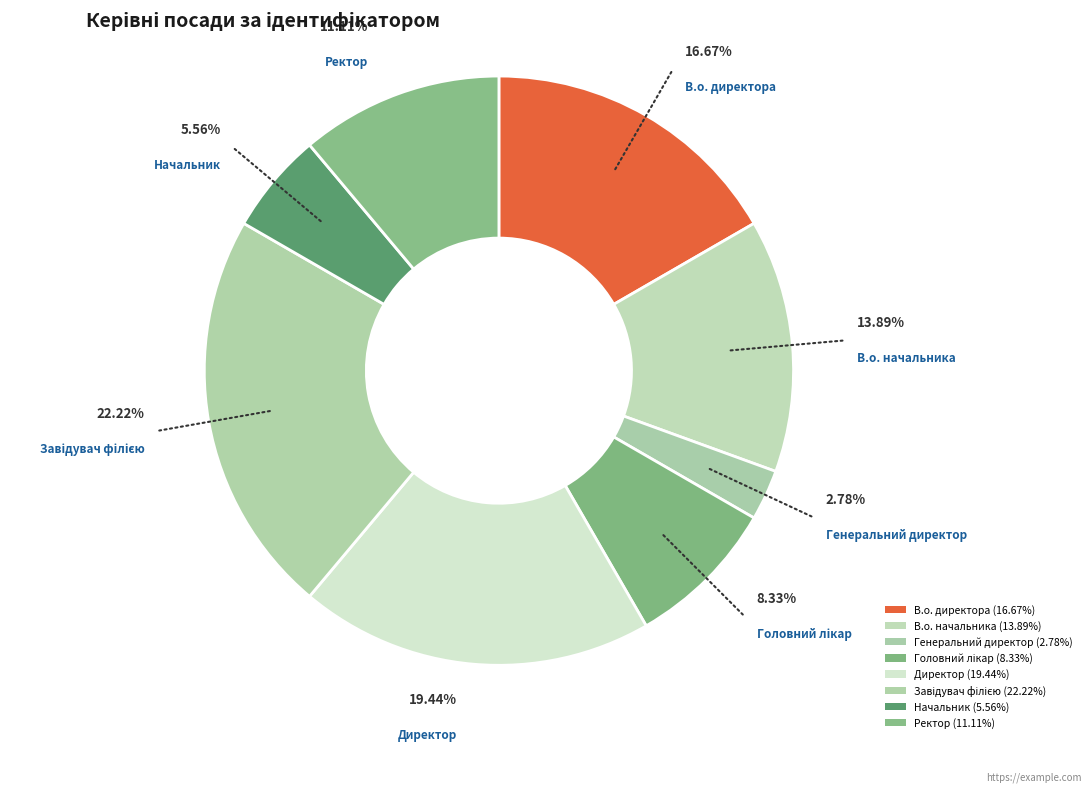

What is the largest slice in the pie chart?

Завідувач філією